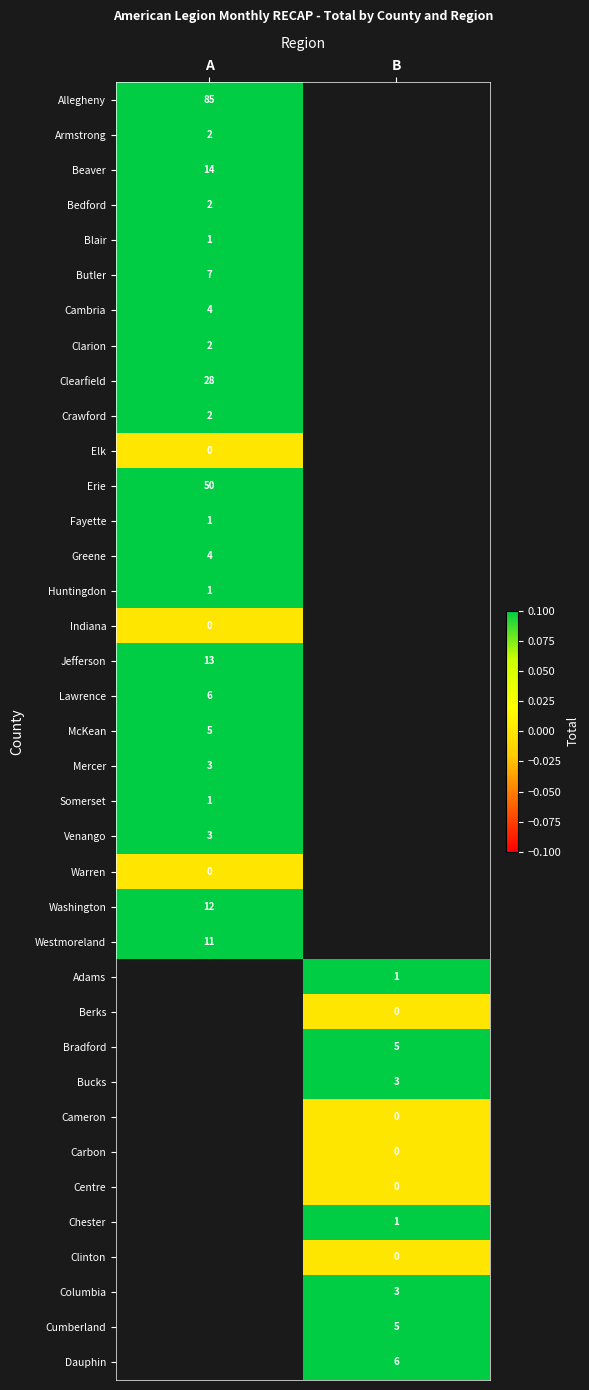

Which label corresponds to the smallest value in the chart?

A